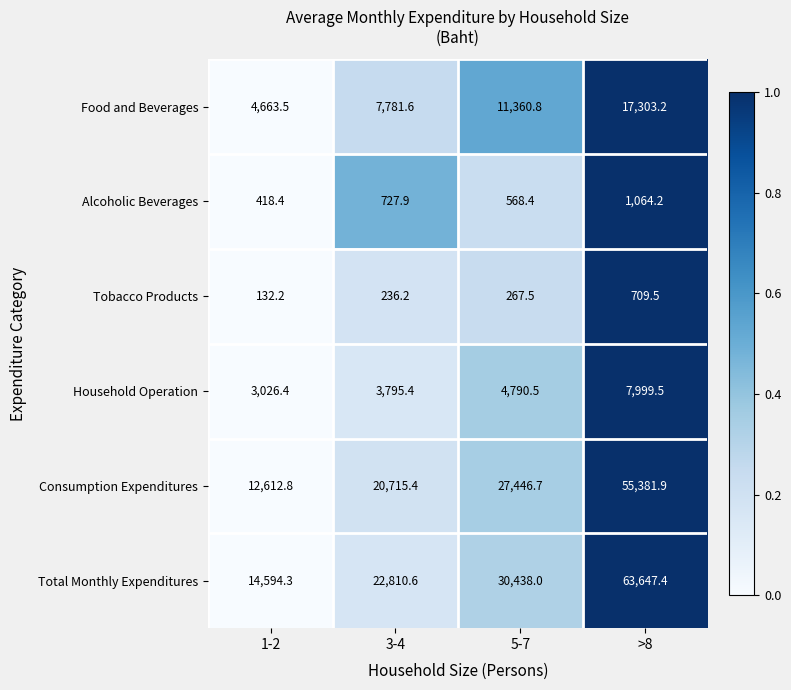

The Household Operation series shows 5051.4 at 1-2. True or false?

False